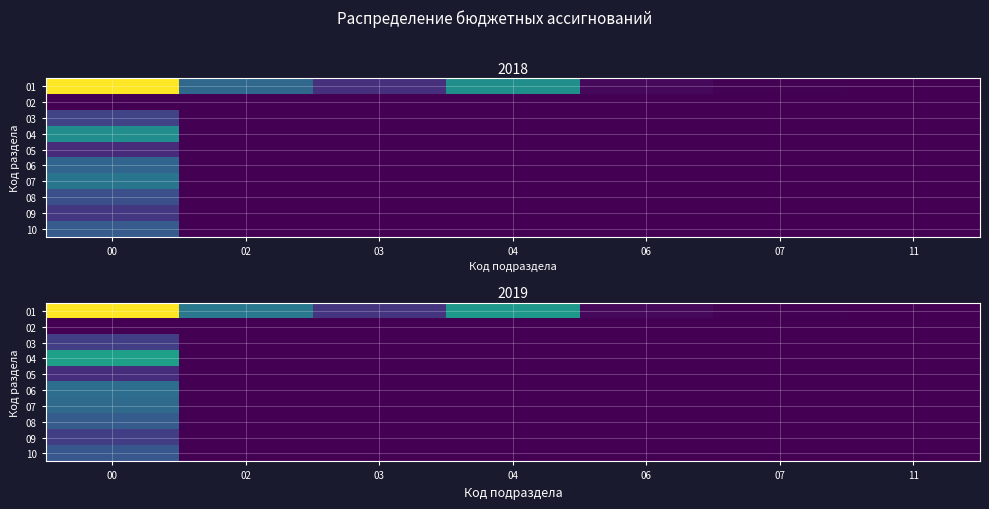

True or false: 06 has a value of 0.0 at 06.

True